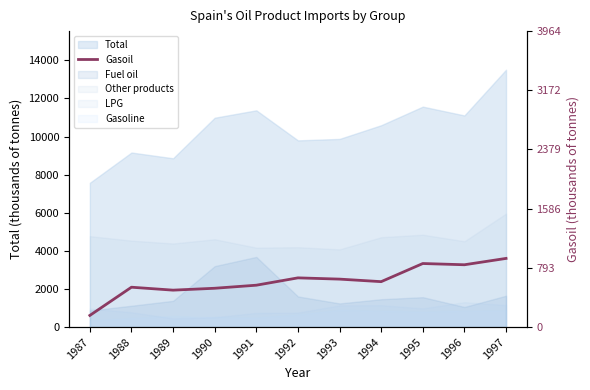

Reading left to right, what are all the values shown in this chart?

610.9	2092.0	1938.0	2037.0	2197.6	2583.0	2517.0	2384.0	3336.0	3271.0	3604.0